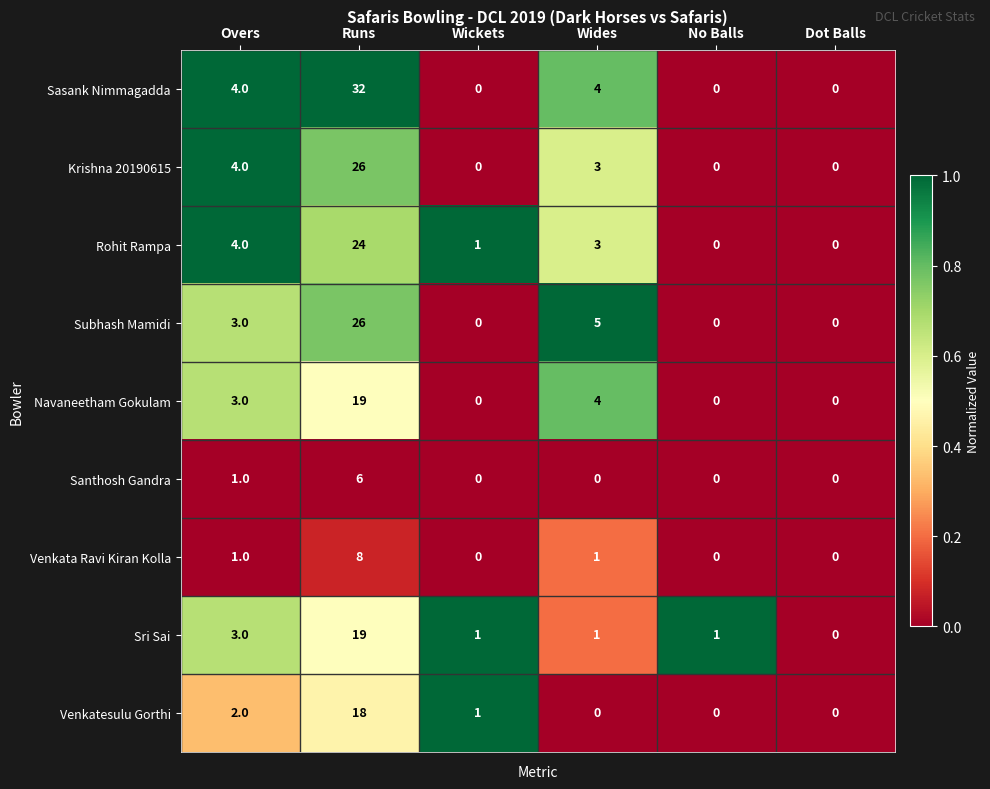

Is the value of Sasank Nimmagadda at Overs greater than the value of Venkata Ravi Kiran Kolla at No Balls?

Yes